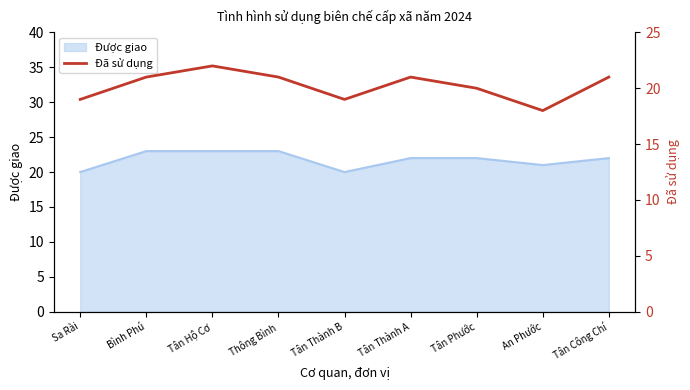

The chart shows a value of 21 at Tân Công Chí. True or false?

True